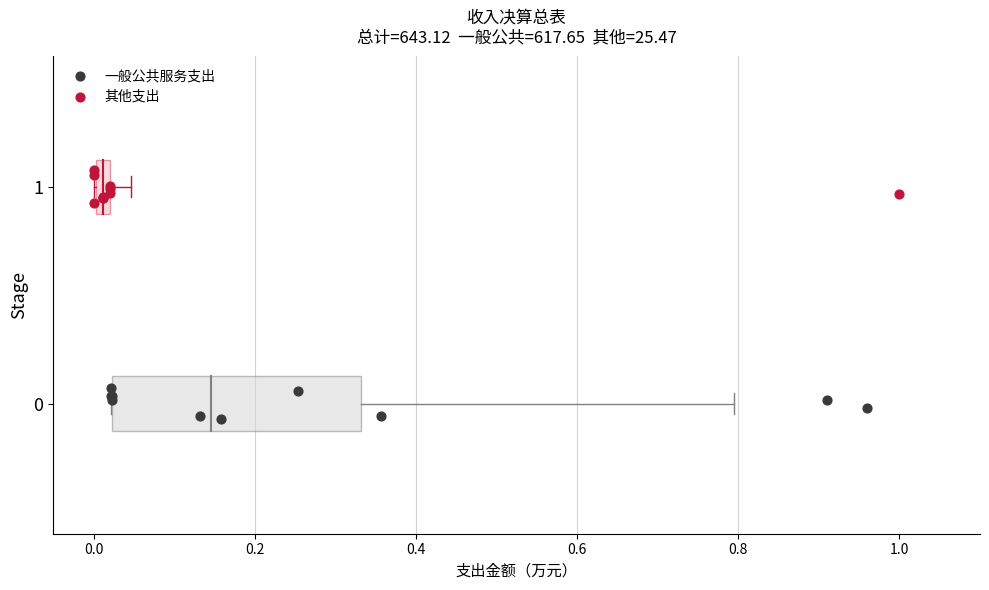

Which series reaches the minimum Y coordinate?

一般公共服务支出